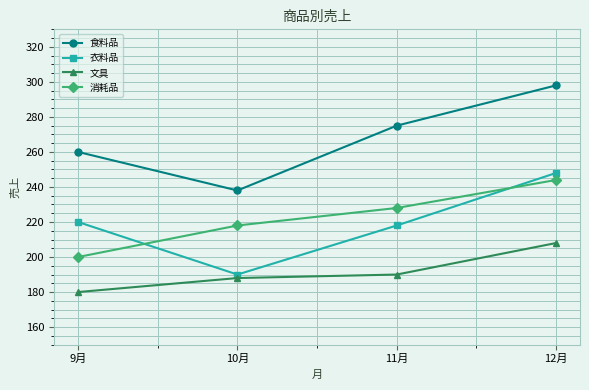

Reading left to right, transcribe all the data shown in this chart.

食料品: 9月=260	10月=238	11月=275	12月=298
衣料品: 9月=220	10月=190	11月=218	12月=248
文具: 9月=180	10月=188	11月=190	12月=208
消耗品: 9月=200	10月=218	11月=228	12月=244